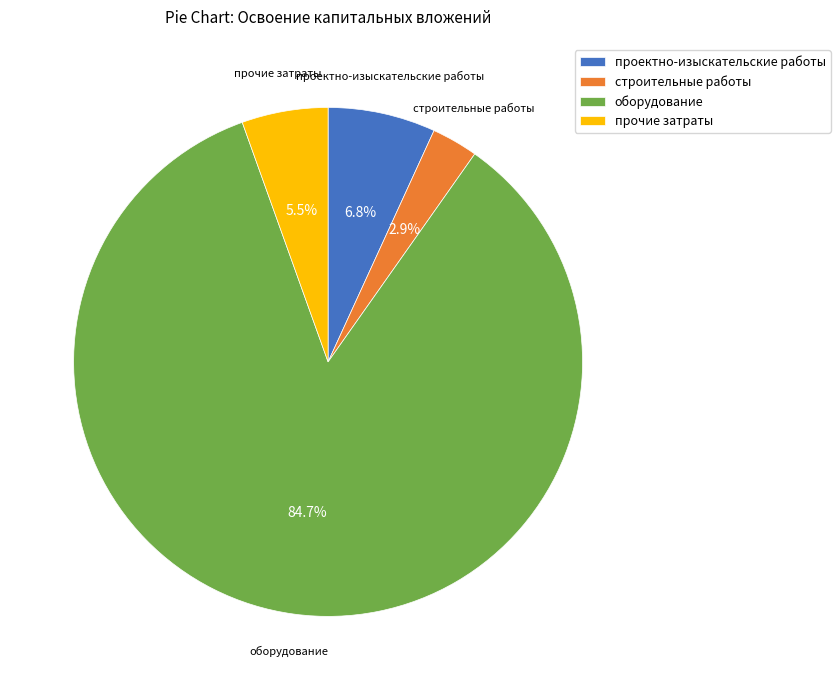

To the nearest percent, what percentage of the pie is проектно-изыскательские работы?

7%